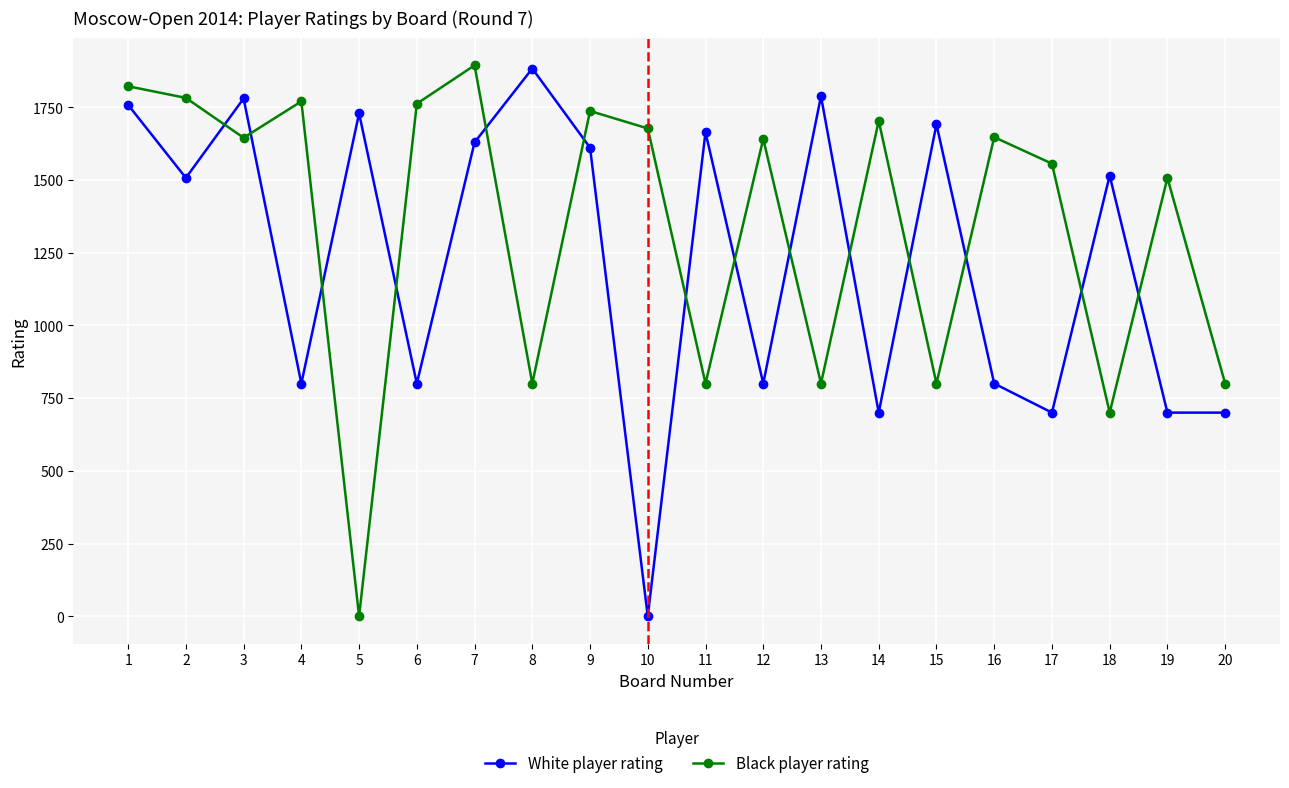

At 6, list the series in order from largest to smallest.

Black player rating, White player rating